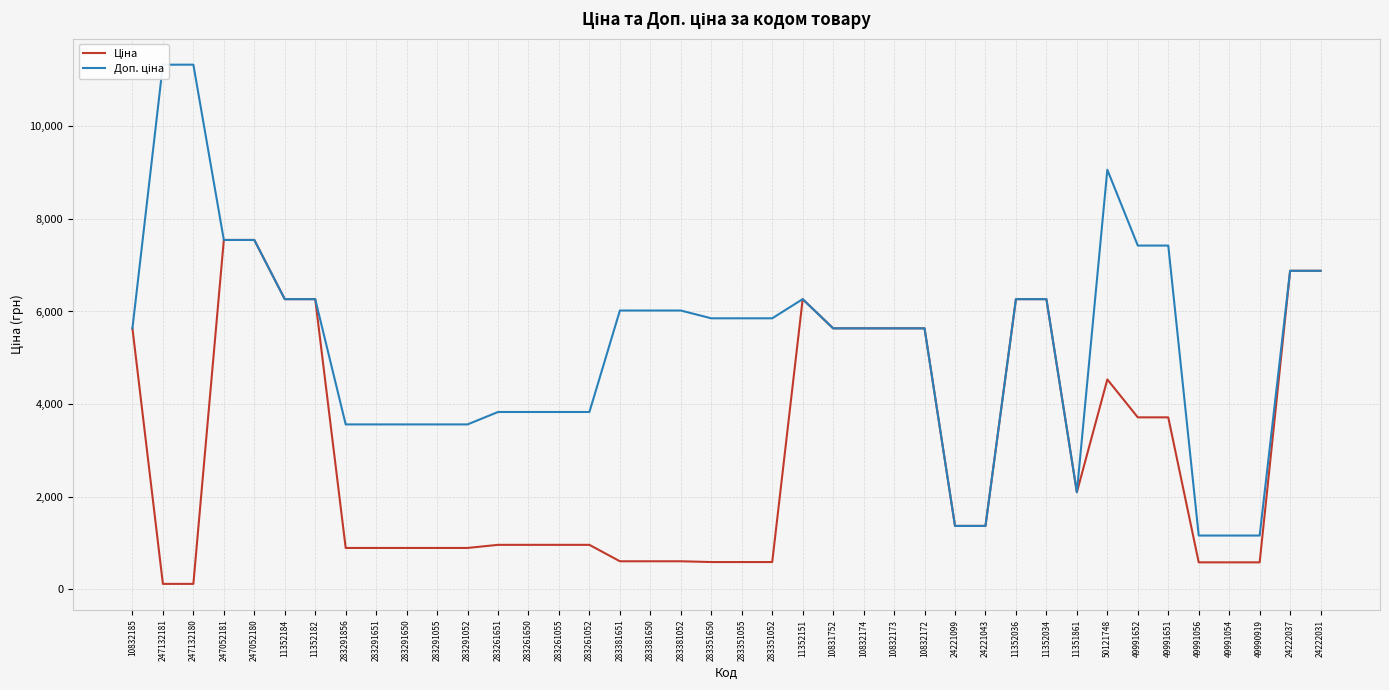

What is the total value across all series at 283291052?

4449.6